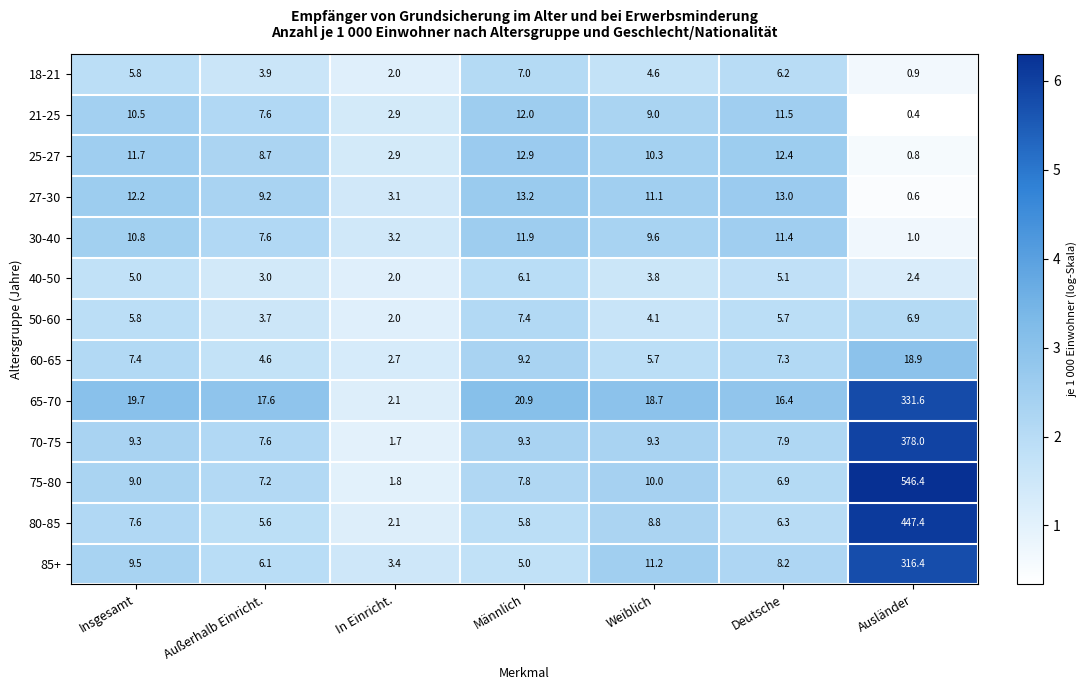

How many series are shown in this chart?

13